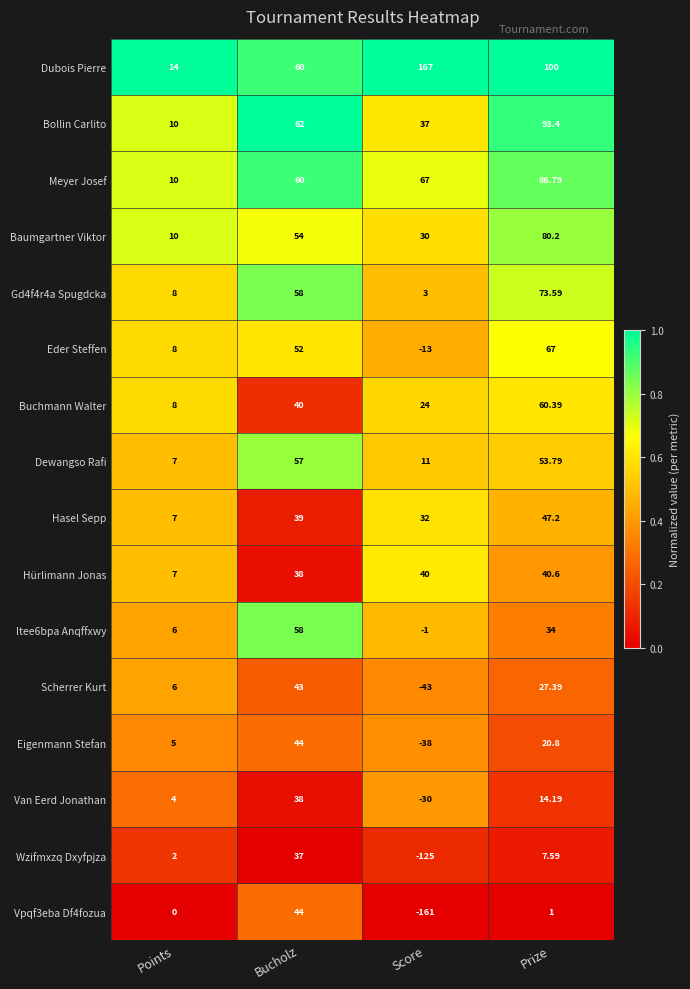

Where is Wzifmxzq Dxyfpjza nearest to the value -44?

Points